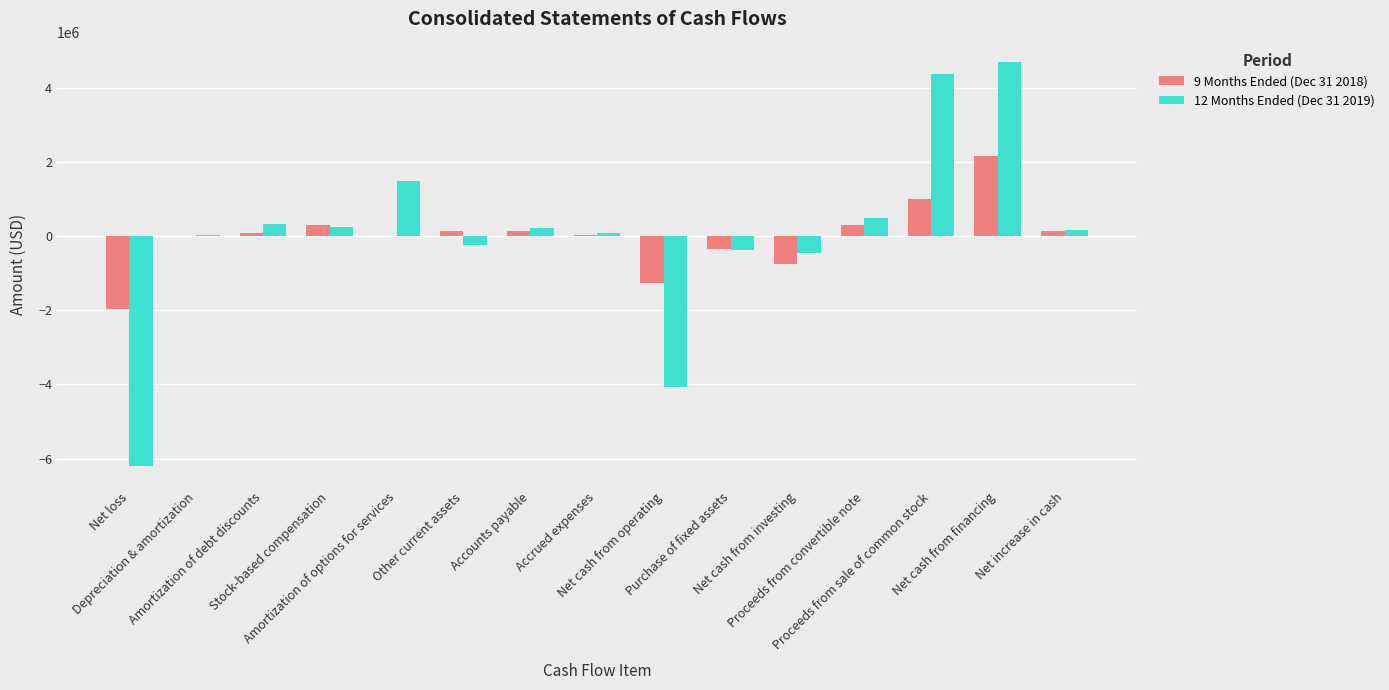

What is the sum of all 9 Months Ended (Dec 31 2018) values?

-115007